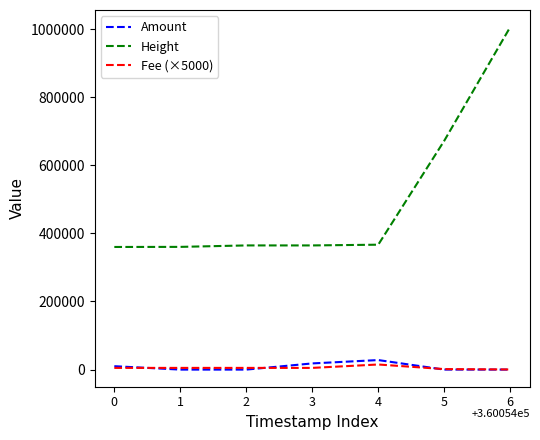

True or false: Fee (×5000) and Height intersect in this chart.

False